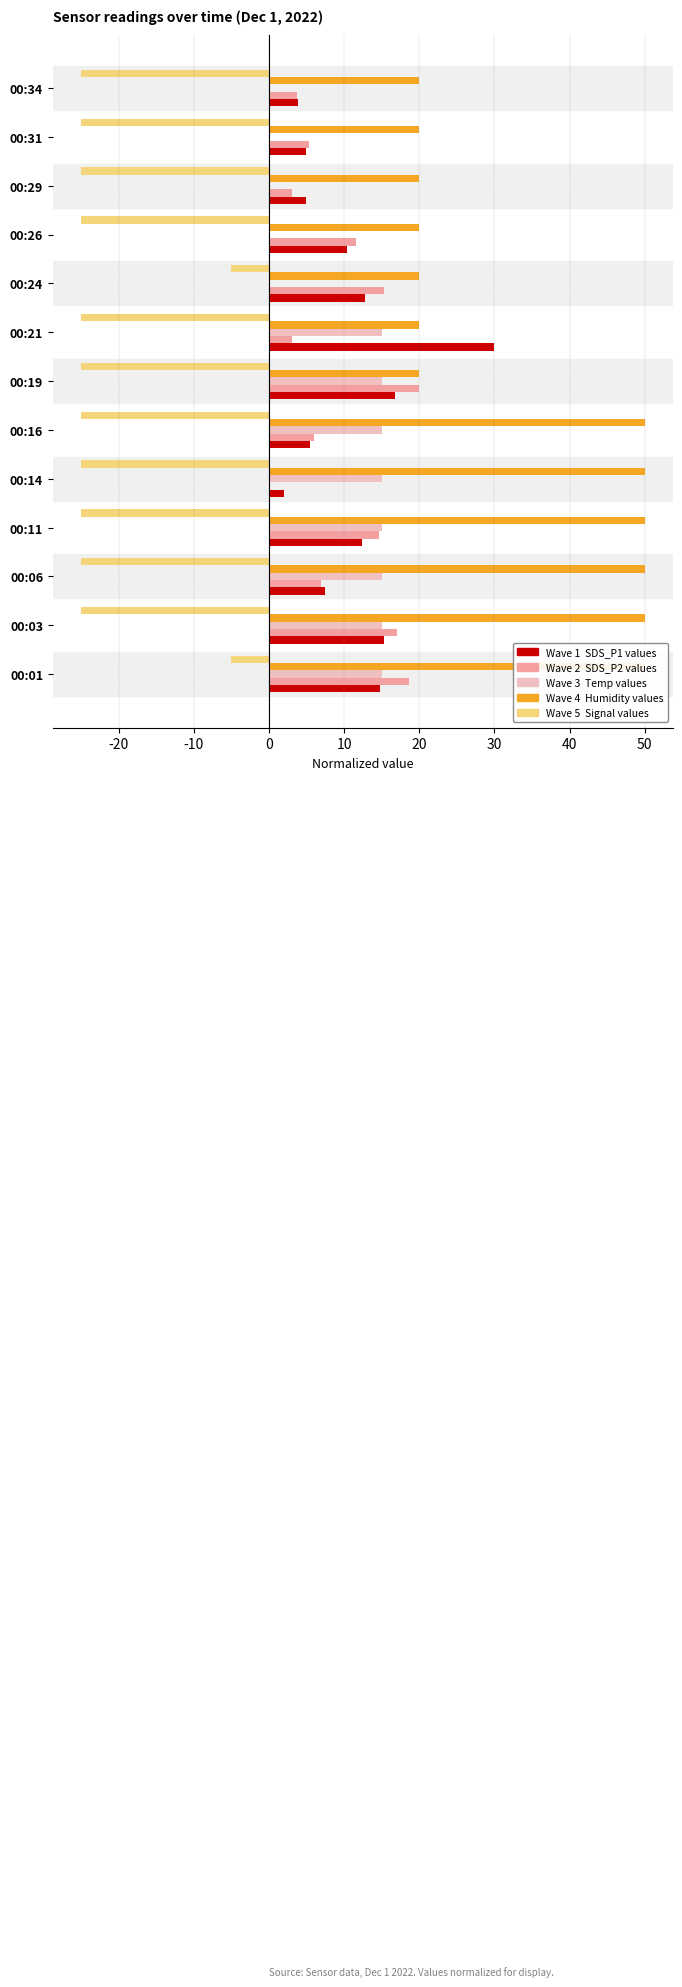

What is the spread (max minus min) of values at 00:14?

75.0